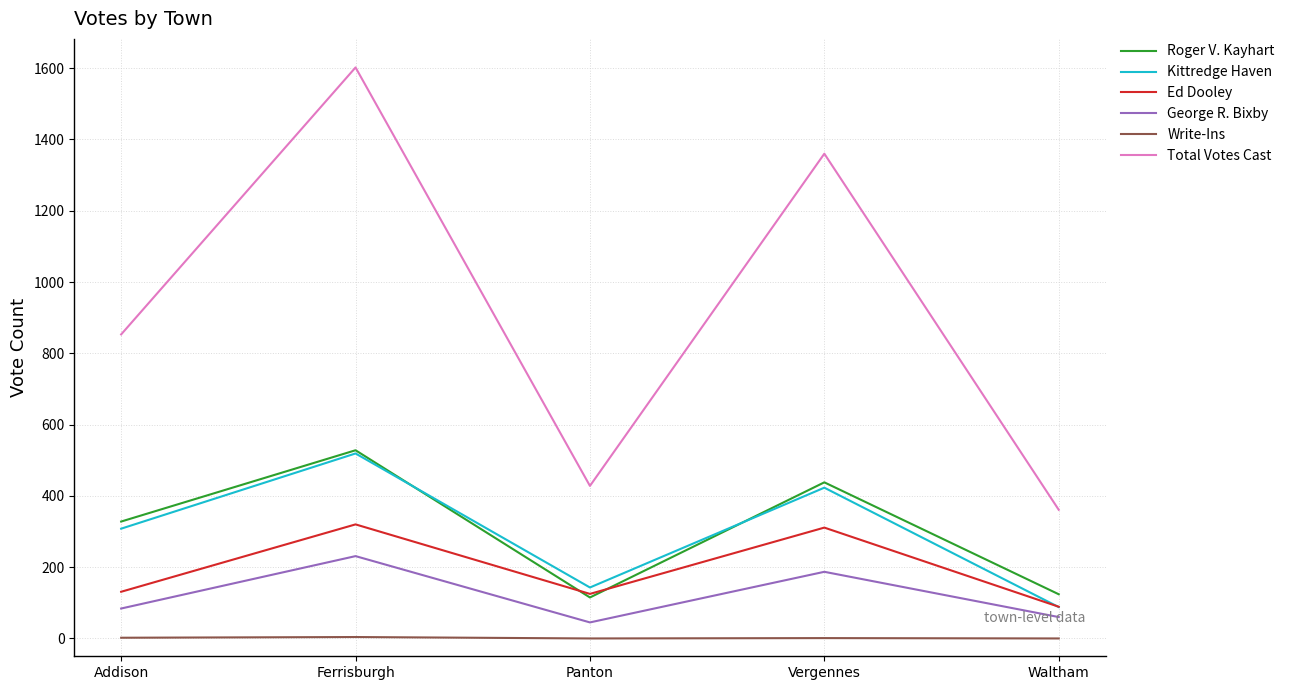

What is the greatest value displayed?

1602